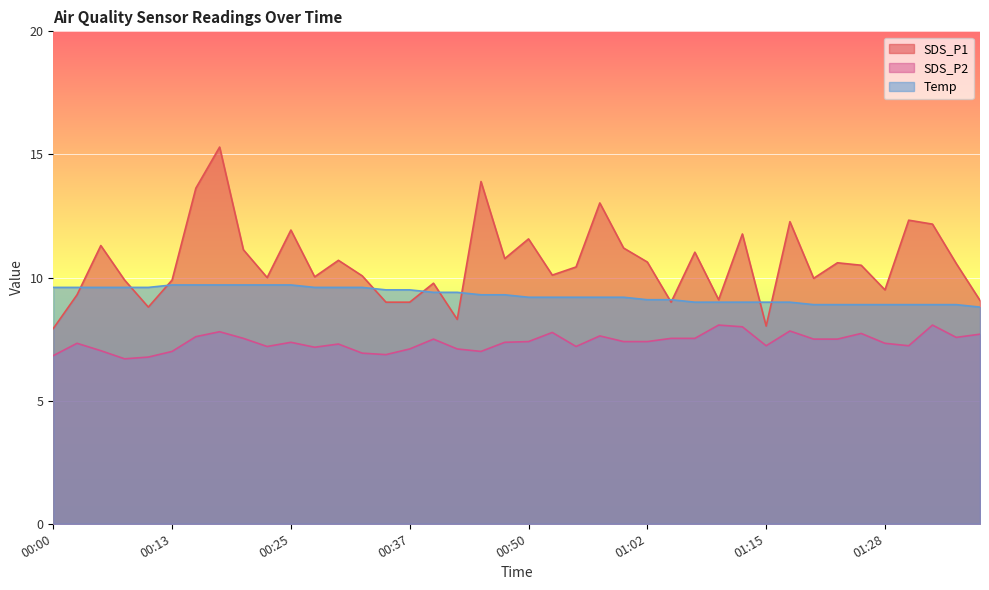

Is it true that Temp equals 14.4 at 00:47?

False